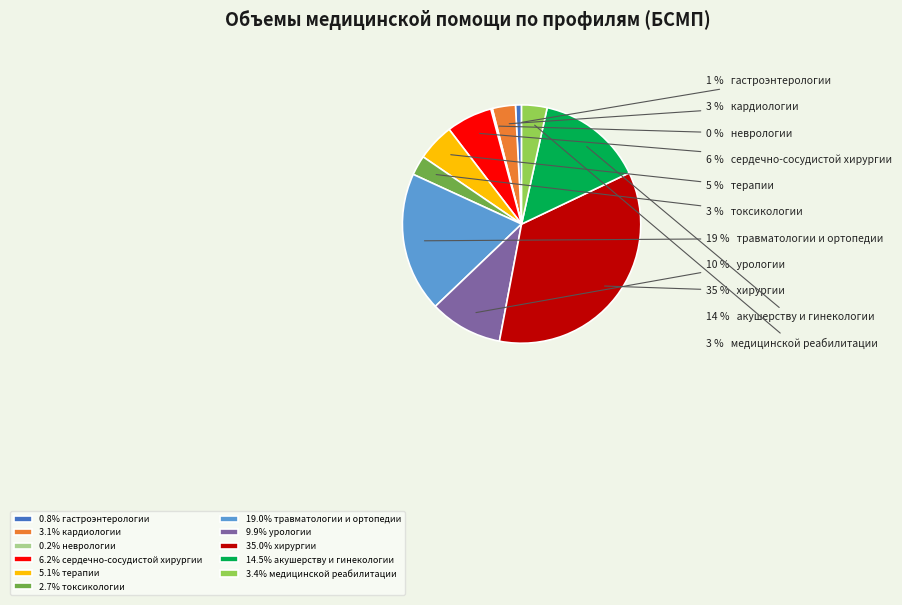

To the nearest percent, what is the average slice percentage?

9%